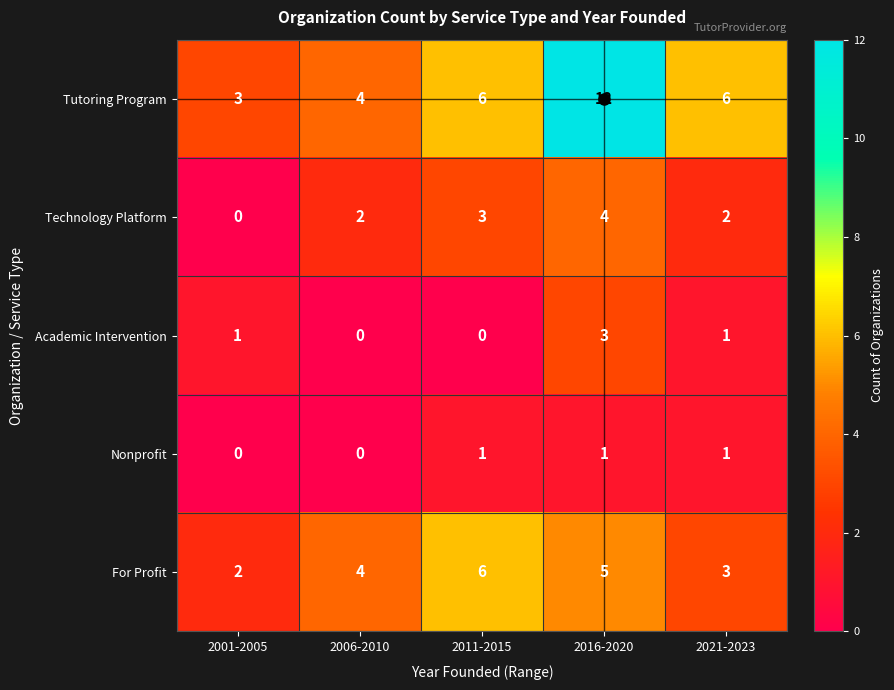

Rank the series by their maximum value, from lowest to highest.

Nonprofit, Academic Intervention, Technology Platform, For Profit, Tutoring Program